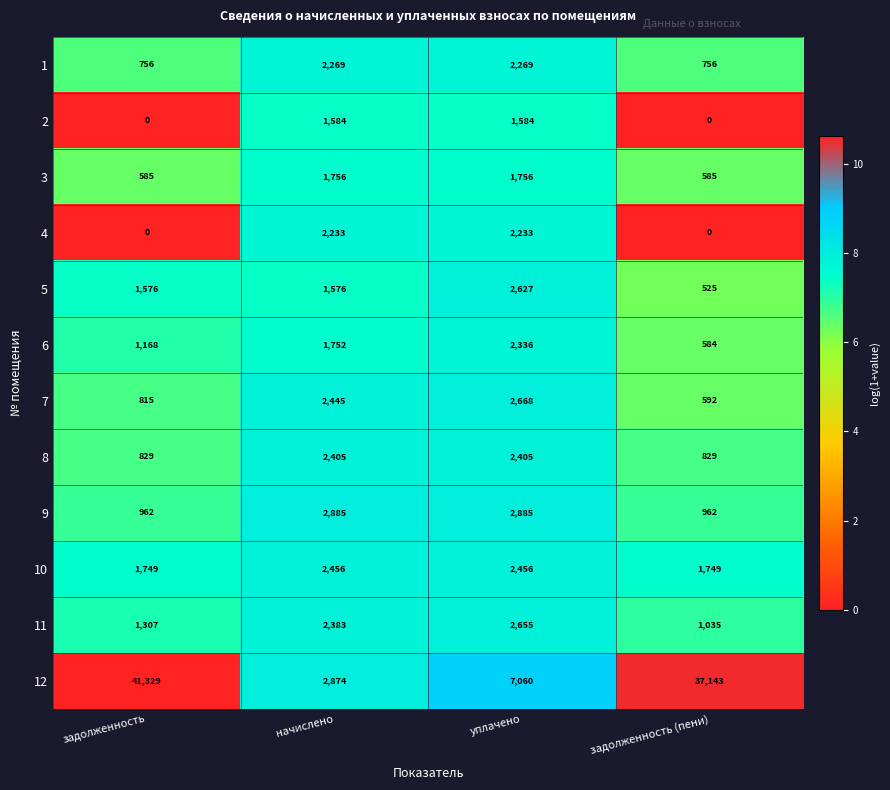

How many categories are shown in the chart?

4